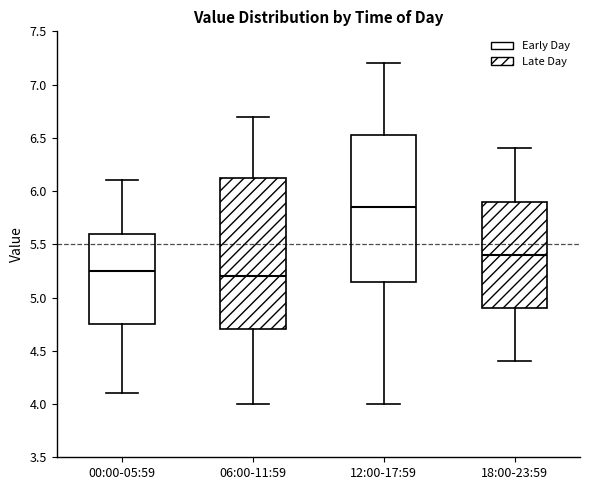

Where is the upper edge of the box for 06:00-11:59 on the y-axis? The values are not printed on the chart, so give them approximately, as read against the axis.

6.15